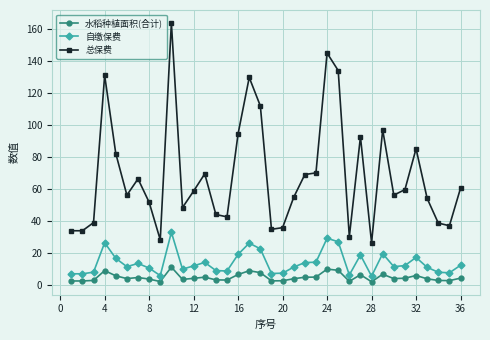

True or false: 自缴保费 has more than 0 points higher than both neighbors.

True